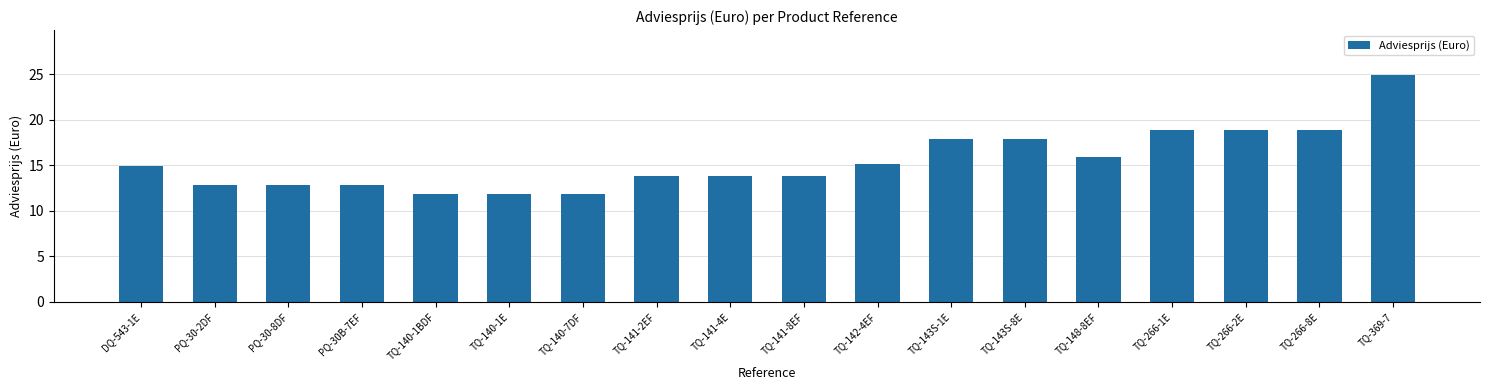

Is it true that the value at TQ-140-1E is 11.9?

True